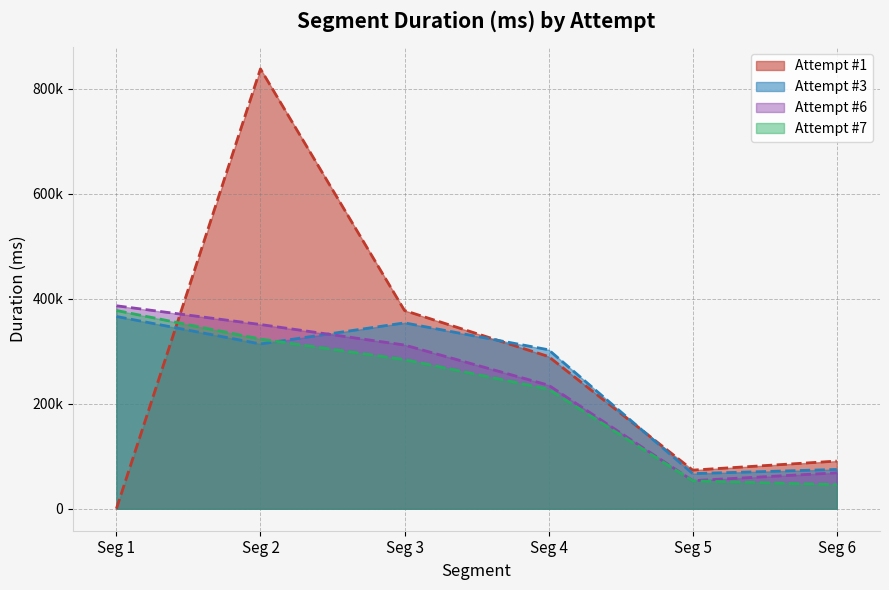

Rank the series at Seg 5 from lowest to highest value.

Attempt #7, Attempt #6, Attempt #3, Attempt #1